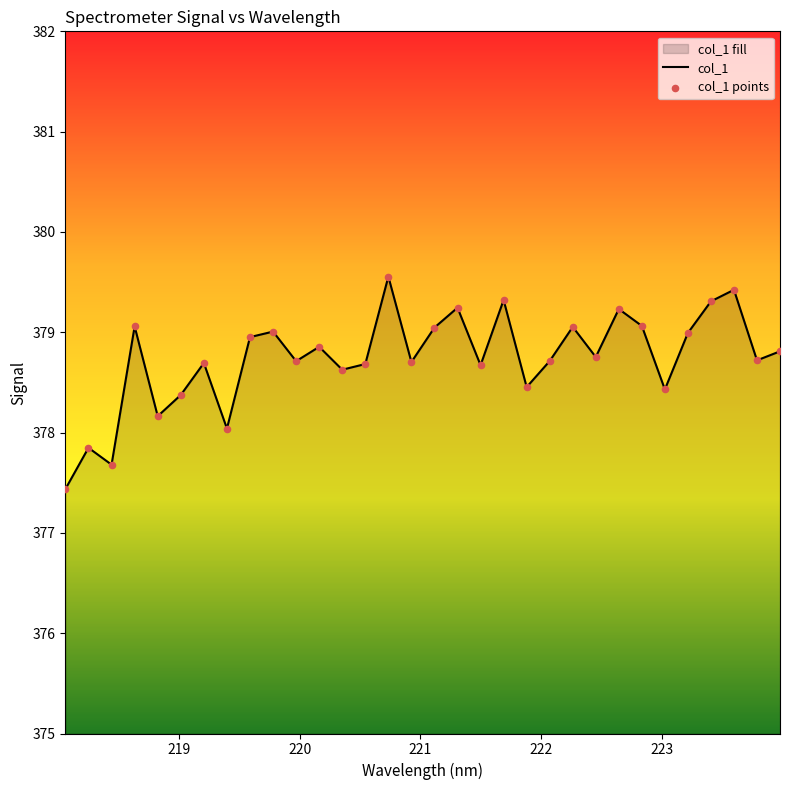

Which series reaches the minimum Y coordinate?

col_1